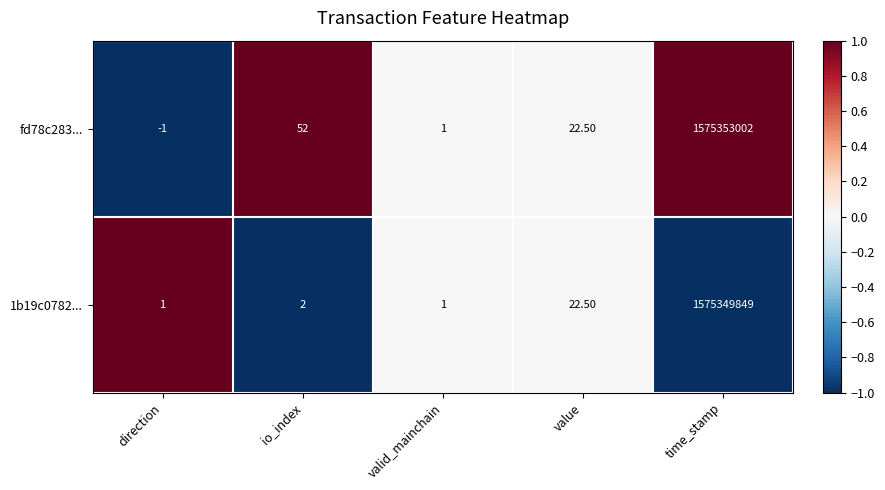

Rank the series by their maximum value, from highest to lowest.

fd78c283..., 1b19c0782...